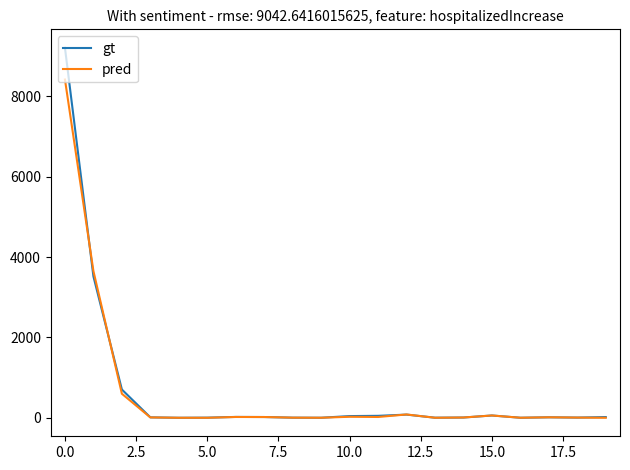

What is the highest value of the pred series?

8420.0